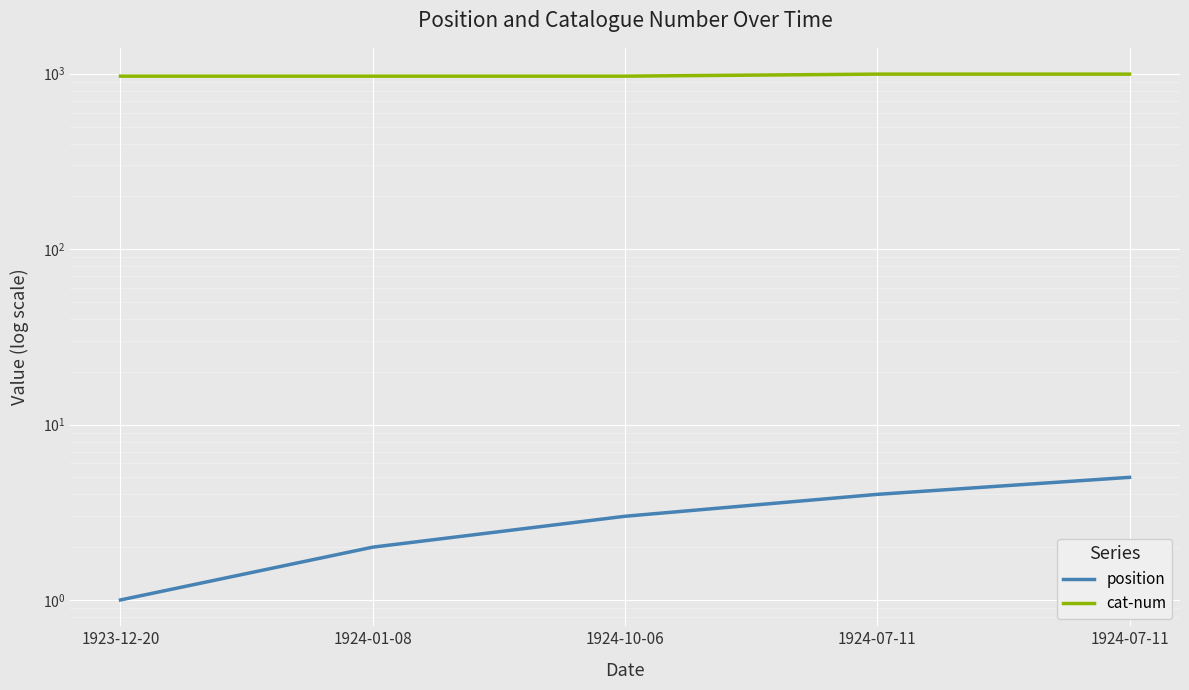

True or false: position and cat-num intersect in this chart.

False